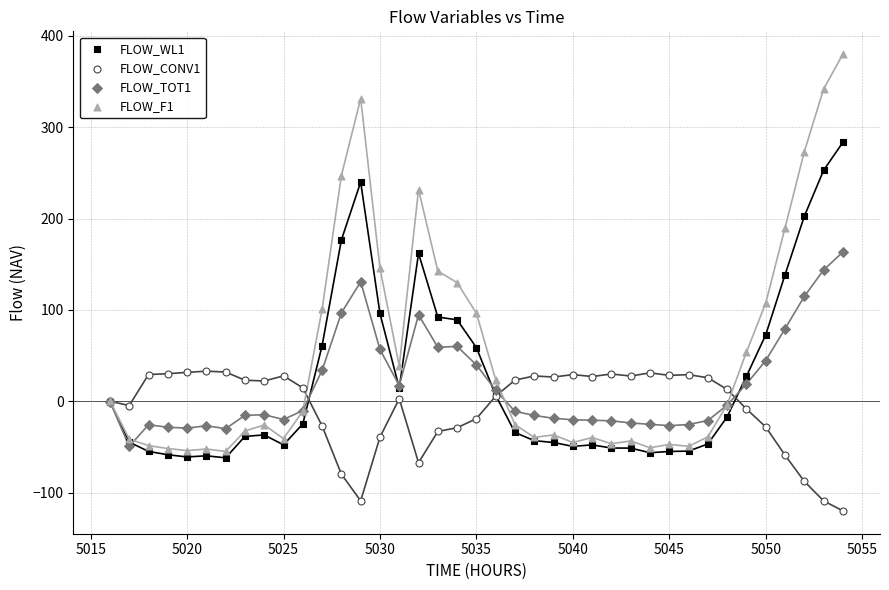

What are all the series names shown in the legend?

FLOW_WL1, FLOW_CONV1, FLOW_TOT1, FLOW_F1